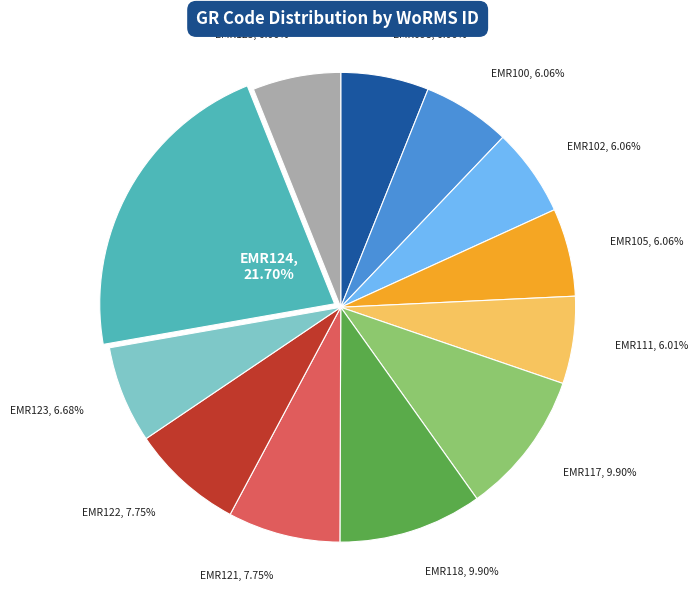

Is there any slice that represents more than half of the pie?

No